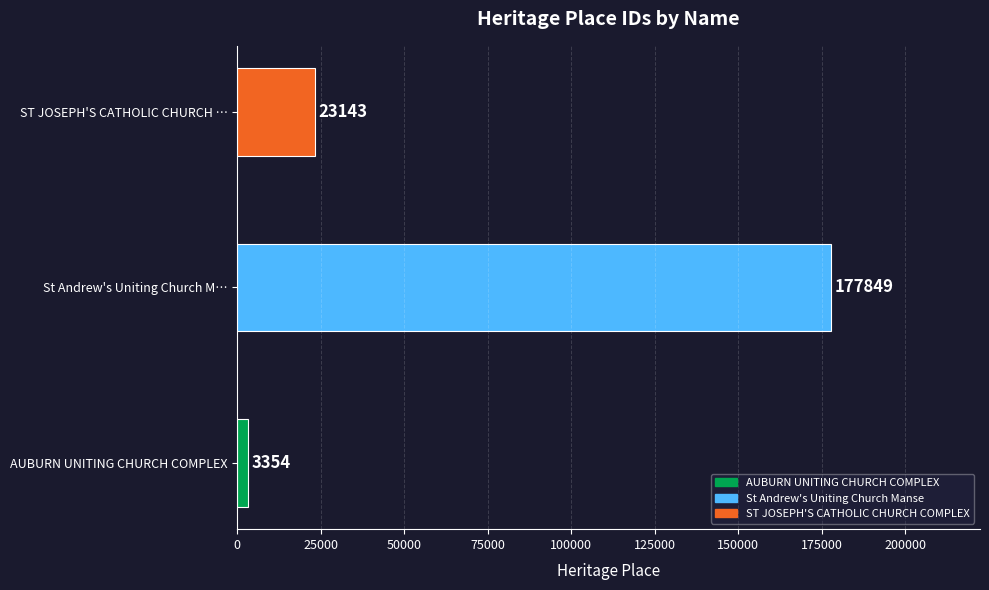

What is the maximum value shown in the chart?

177849